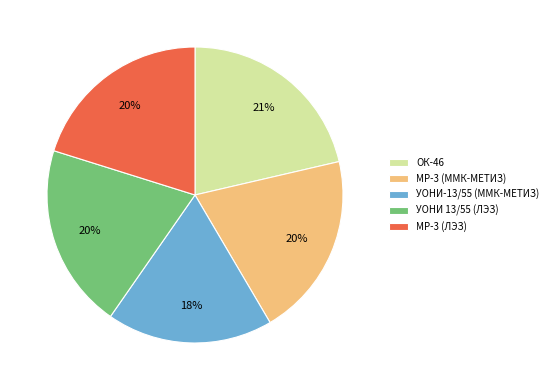

To the nearest percent, what is the difference between the largest and smallest slice percentages?

3%